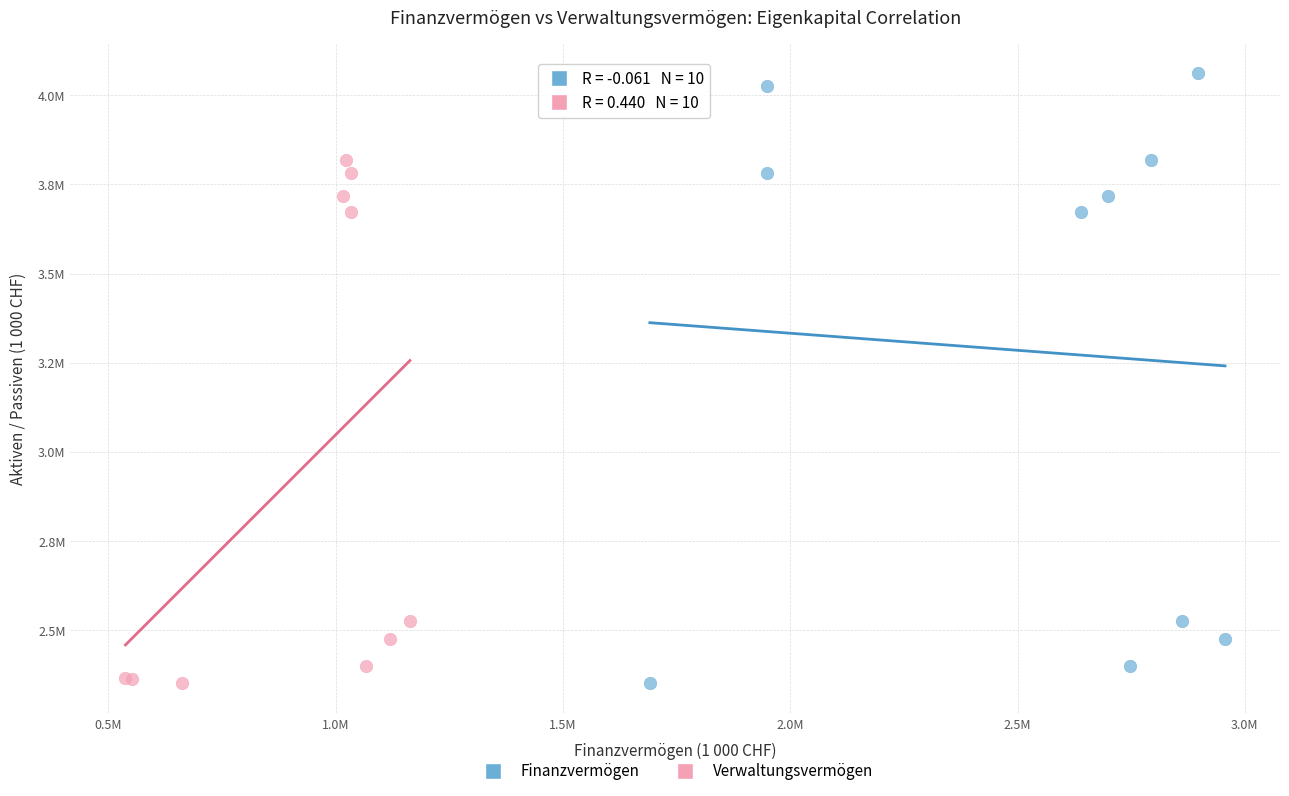

What are all the series names shown in the legend?

Finanzvermögen, Verwaltungsvermögen